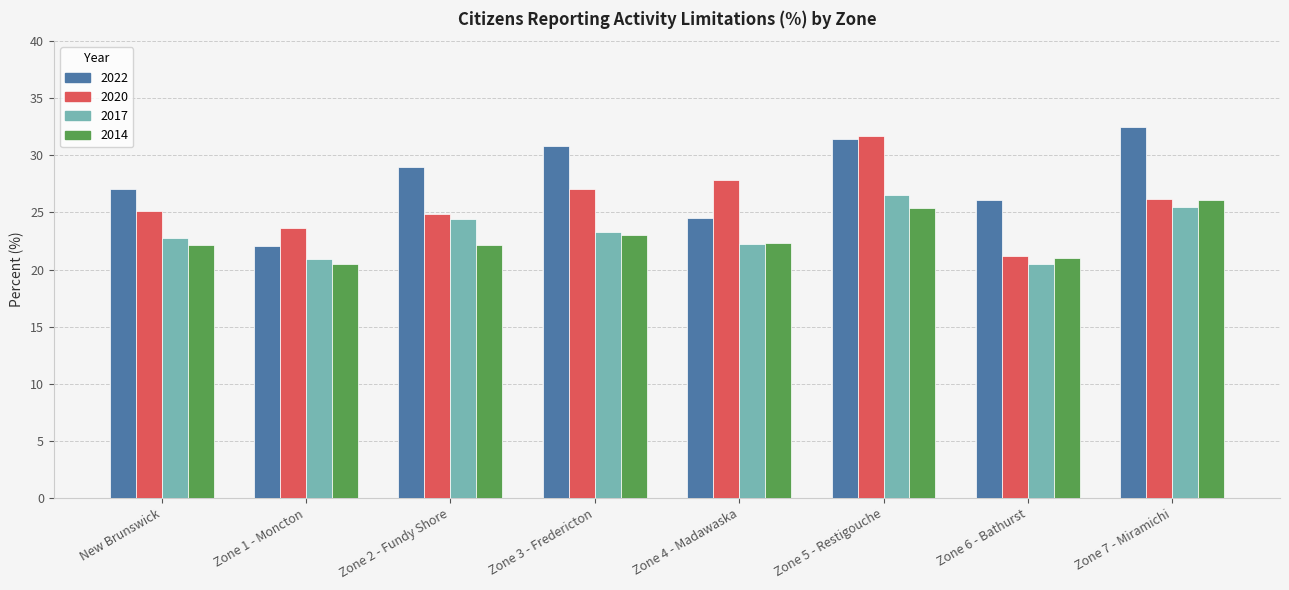

What is the sum of the 2014 values at New Brunswick and Zone 3 - Fredericton?

45.1